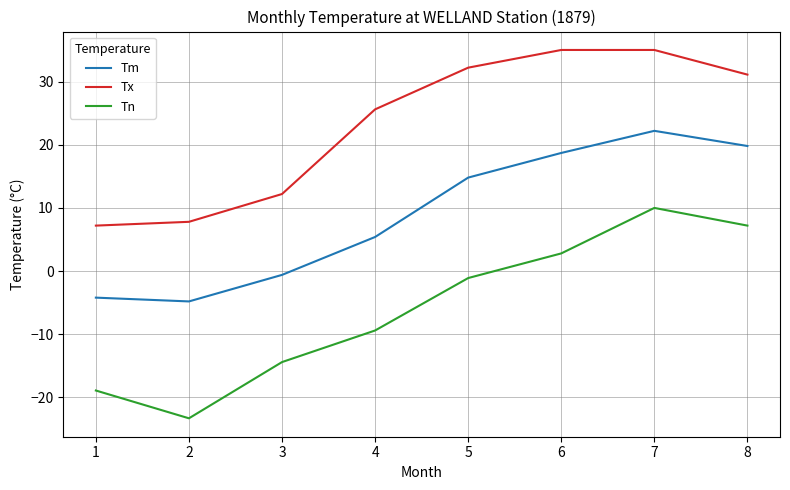

Which series has the largest range (max minus min)?

Tn